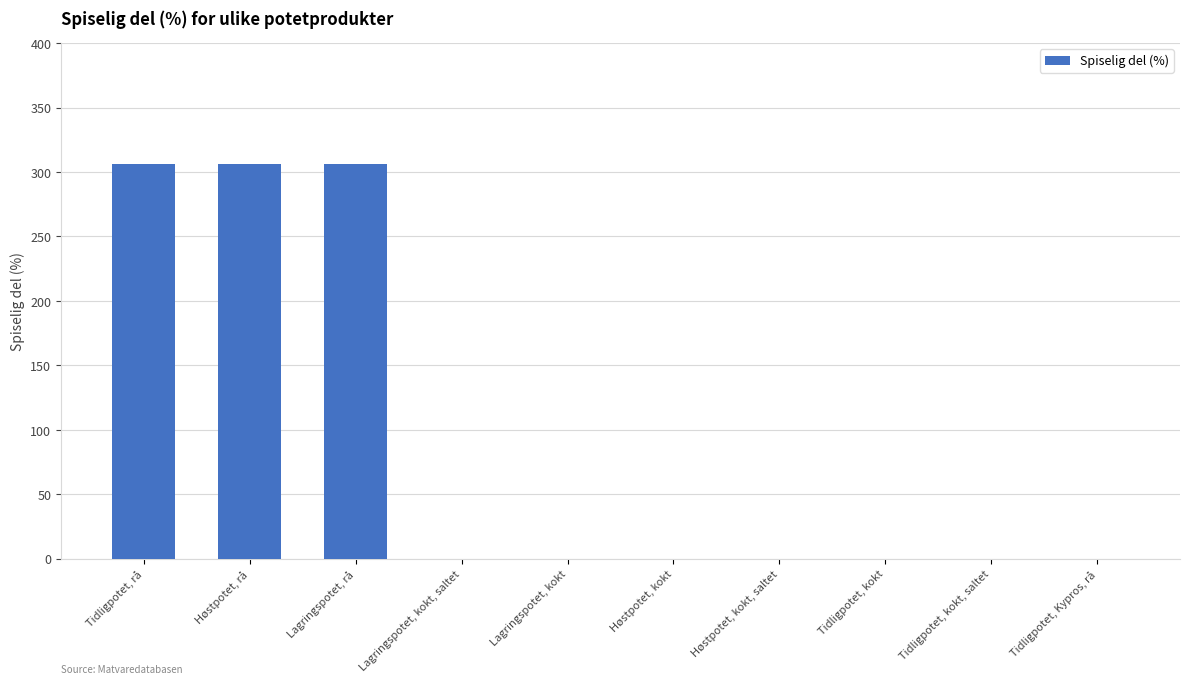

What is the maximum value shown in the chart?

306